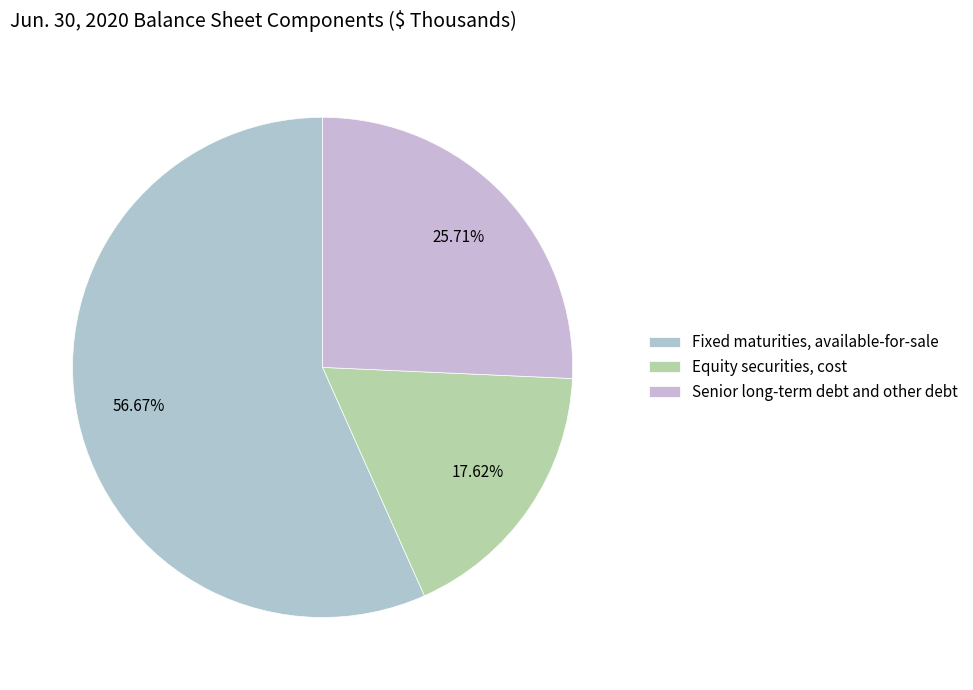

To the nearest percent, what portion does Senior long-term debt and other debt represent?

26%